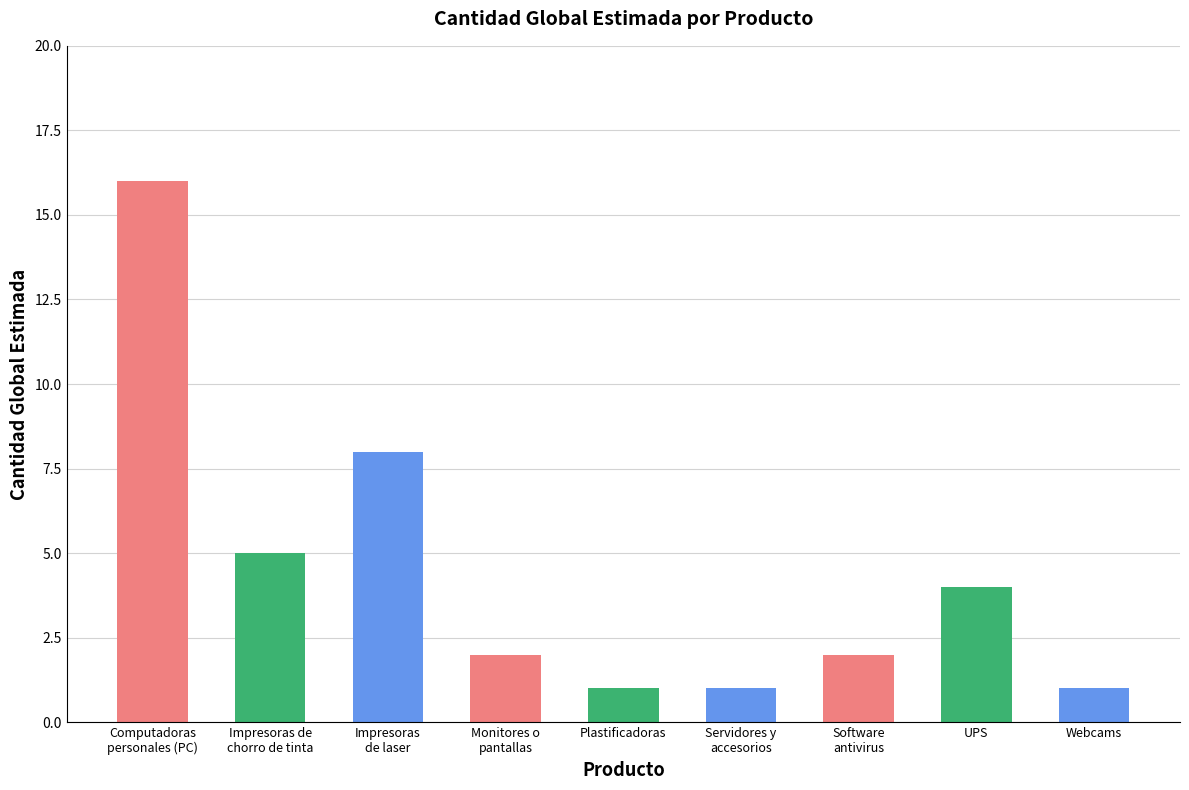

Are the bars horizontal?

No